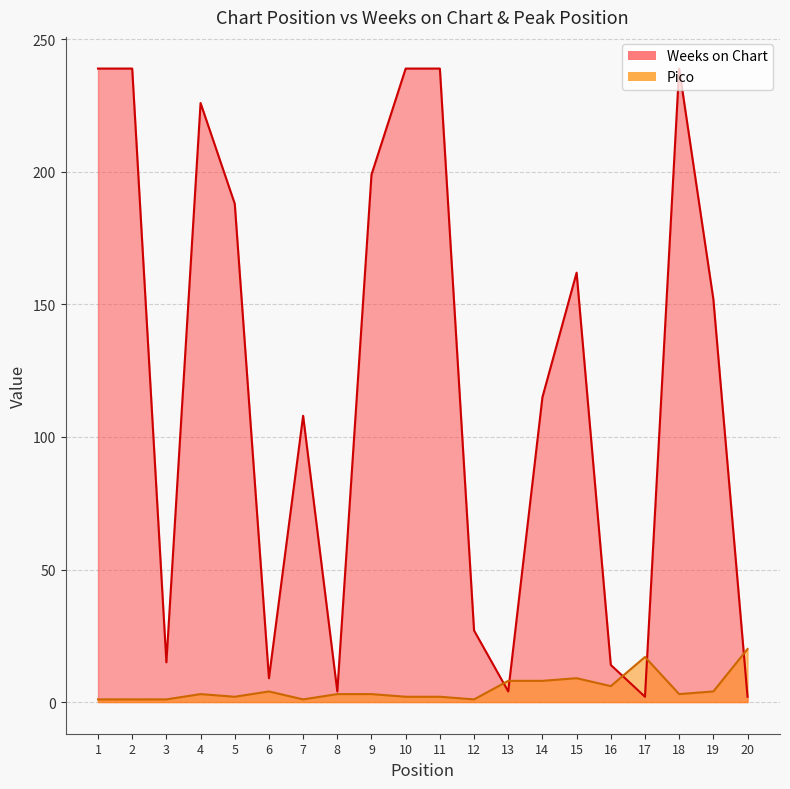

Reading left to right, list all the values displayed in this chart.

Weeks on Chart: 1=239	2=239	3=15	4=226	5=188	6=9	7=108	8=4	9=199	10=239	11=239	12=27	13=4	14=115	15=162	16=14	17=2	18=239	19=152	20=2
Pico: 1=1	2=1	3=1	4=3	5=2	6=4	7=1	8=3	9=3	10=2	11=2	12=1	13=8	14=8	15=9	16=6	17=17	18=3	19=4	20=20